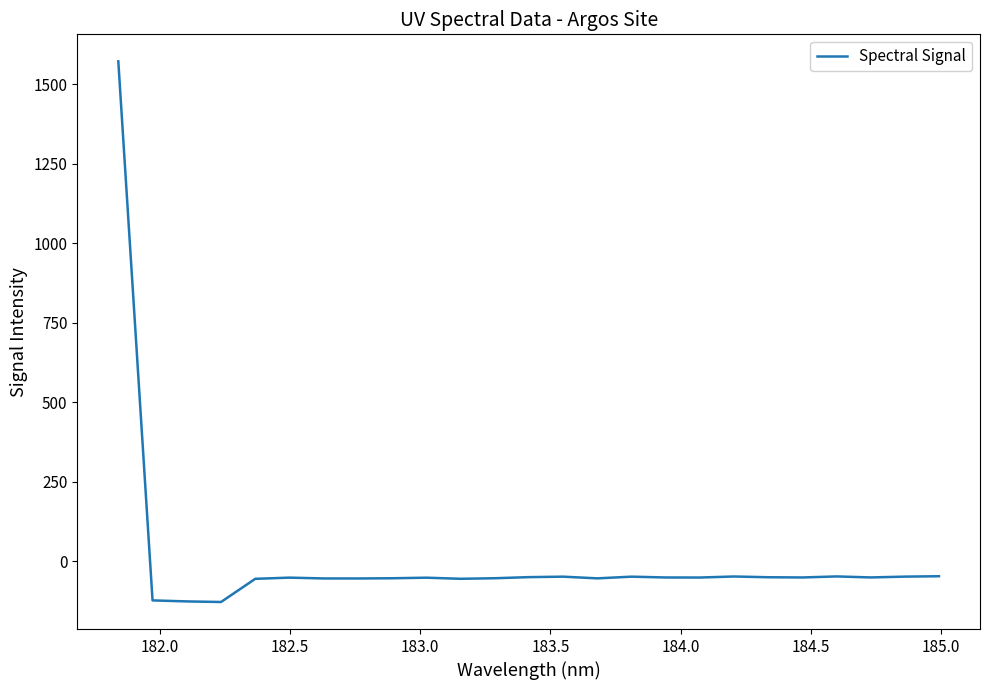

What is the difference between the maximum and minimum values?

1699.9